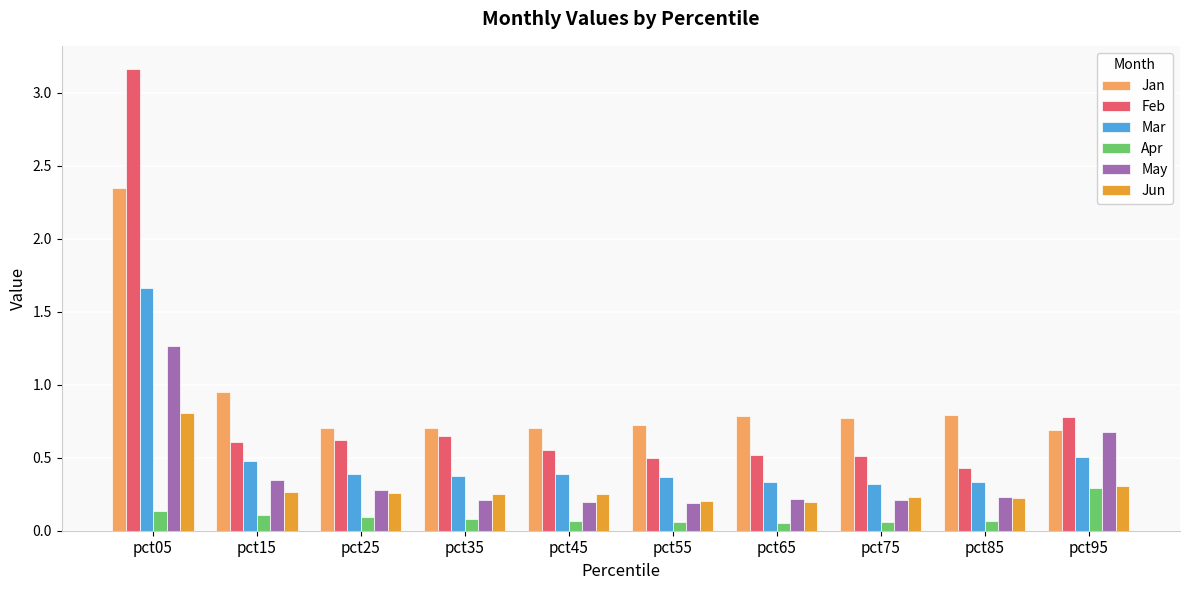

What are all the series names shown in the legend?

Jan, Feb, Mar, Apr, May, Jun